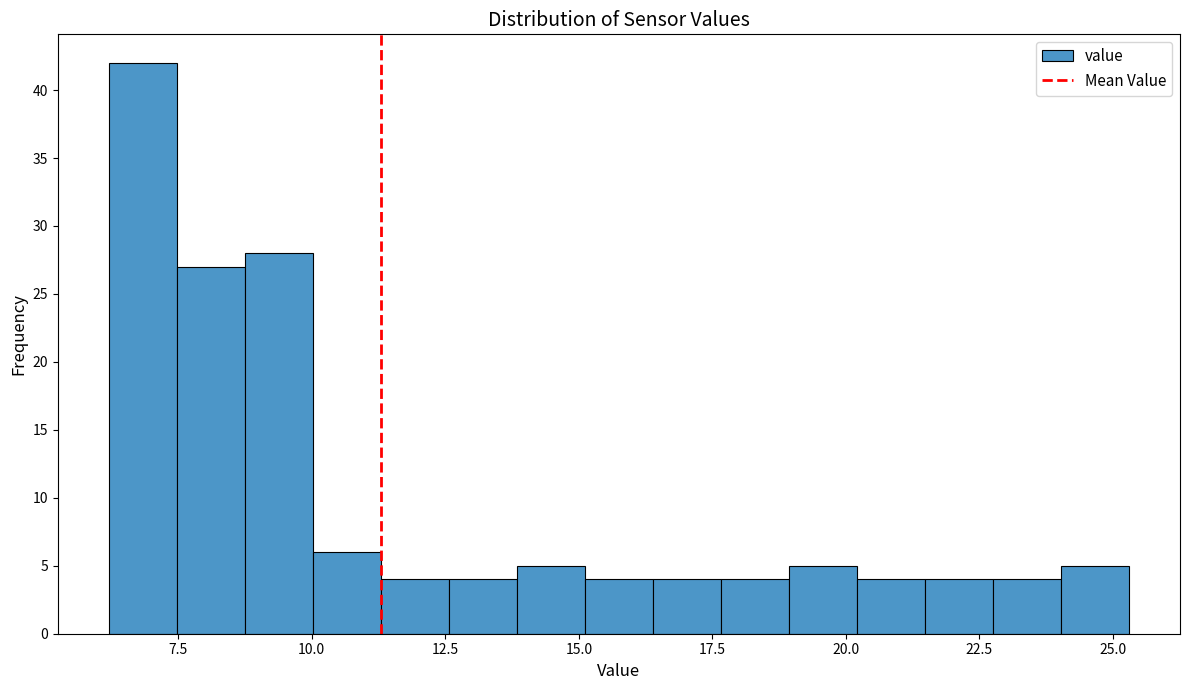

Read against the x-axis, roughly where is the centre of the tallest bar?

7.0